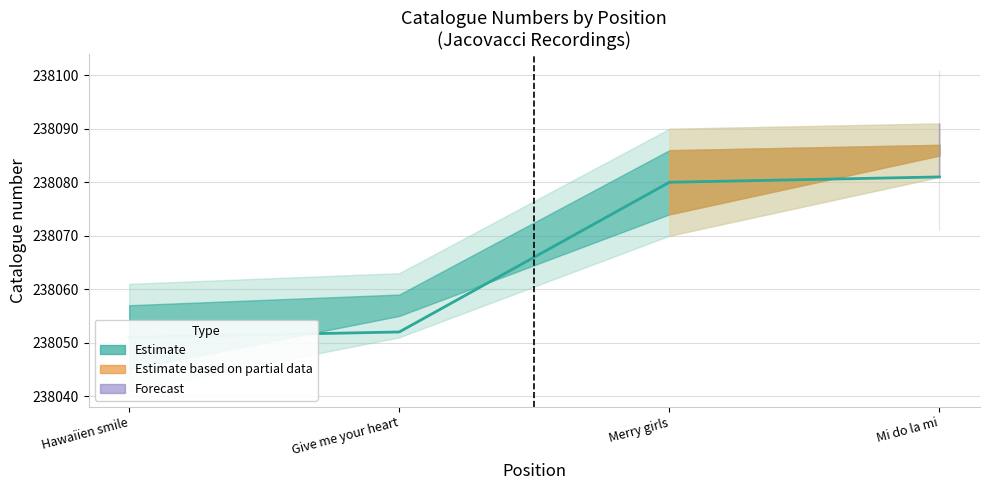

Between Hawaiïen smile and Merry girls, which is larger?

Merry girls